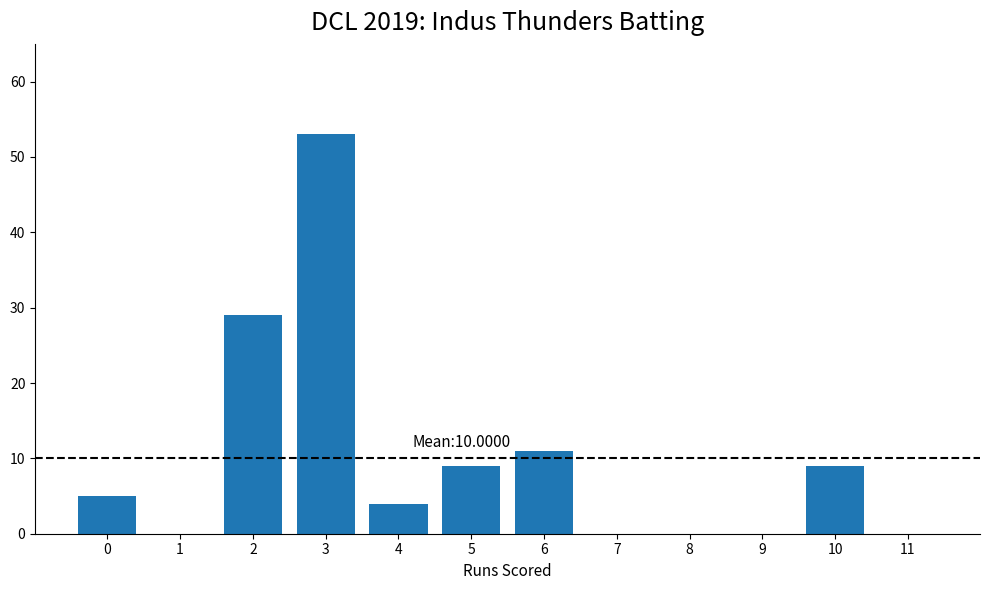

At which category does the chart reach its peak across all series?

3